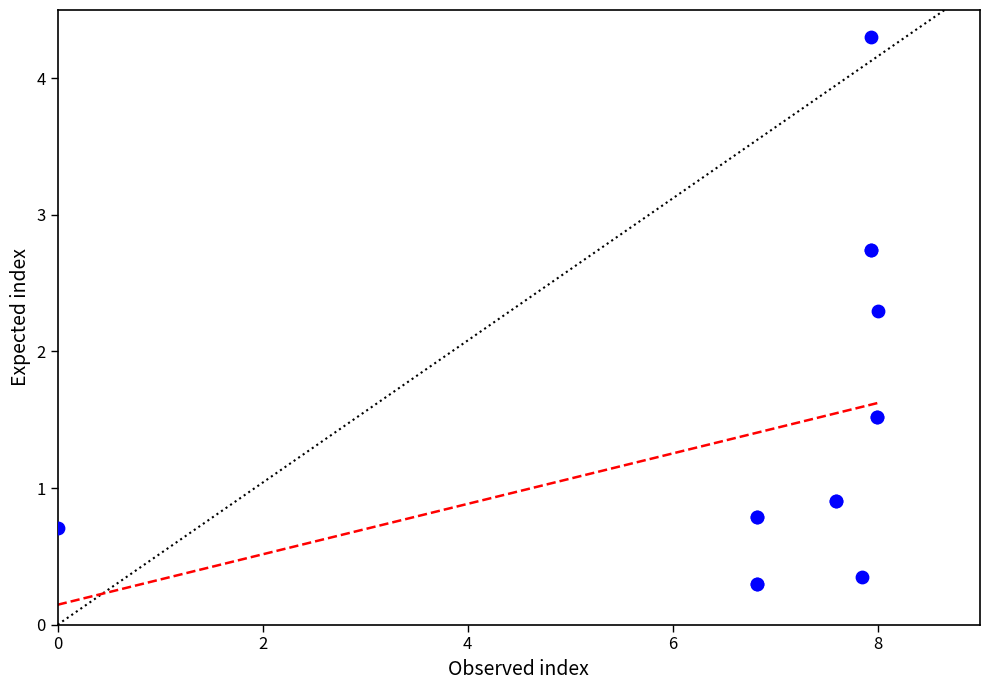

What Y value in the scatter plot is closest to 2?

2.3